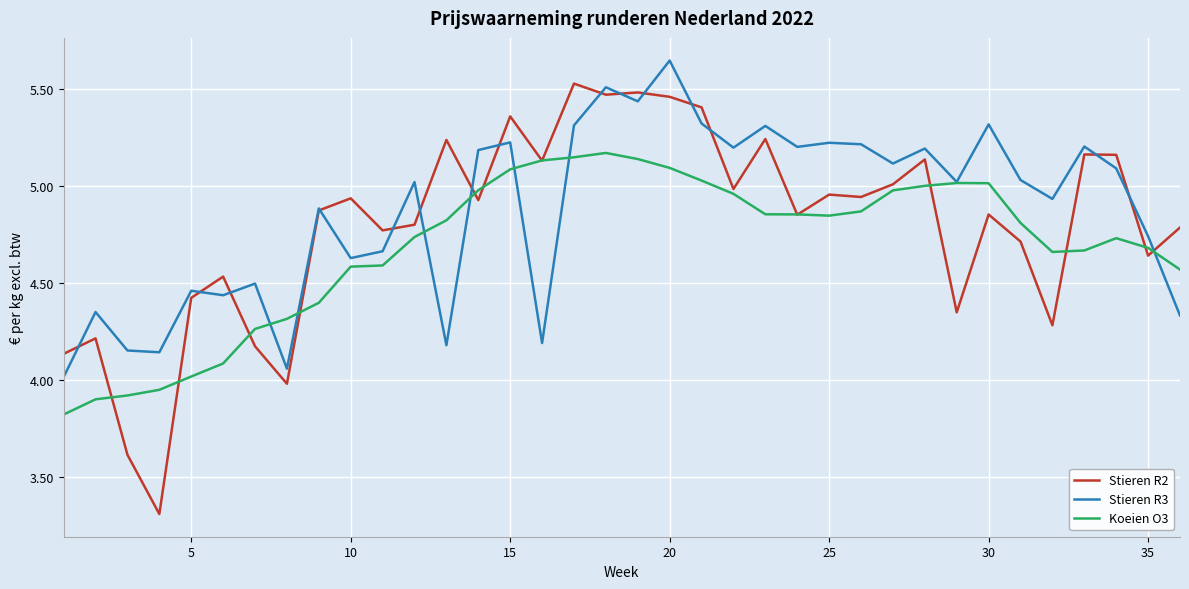

What is the minimum value shown in the chart?

3.3